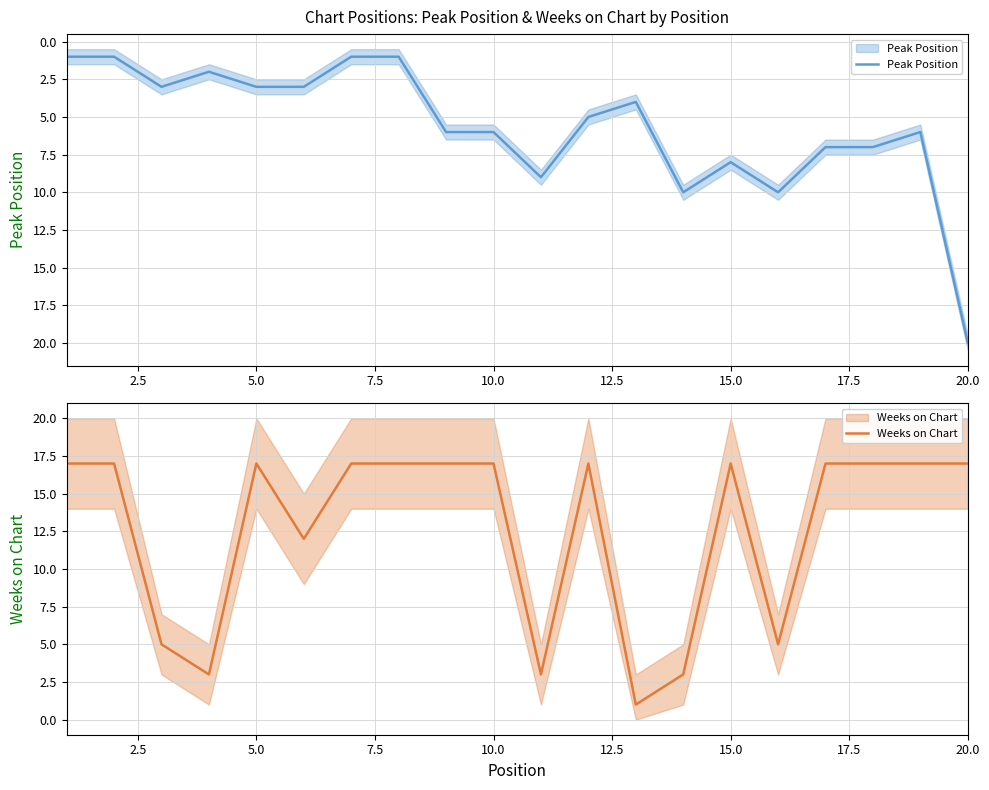

What is the value of the Weeks on Chart point at the 20th from the left?

17